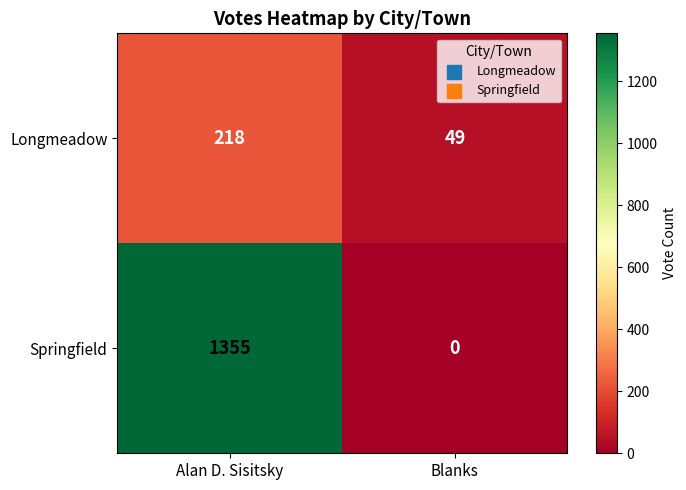

List the series in order of their peak value, highest first.

Springfield, Longmeadow